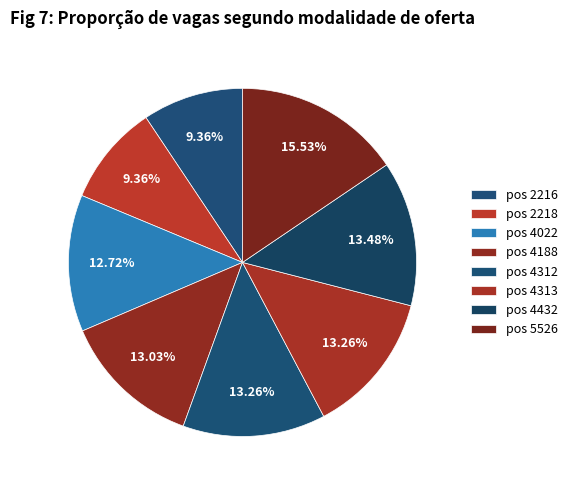

How many segments does this pie chart have?

8